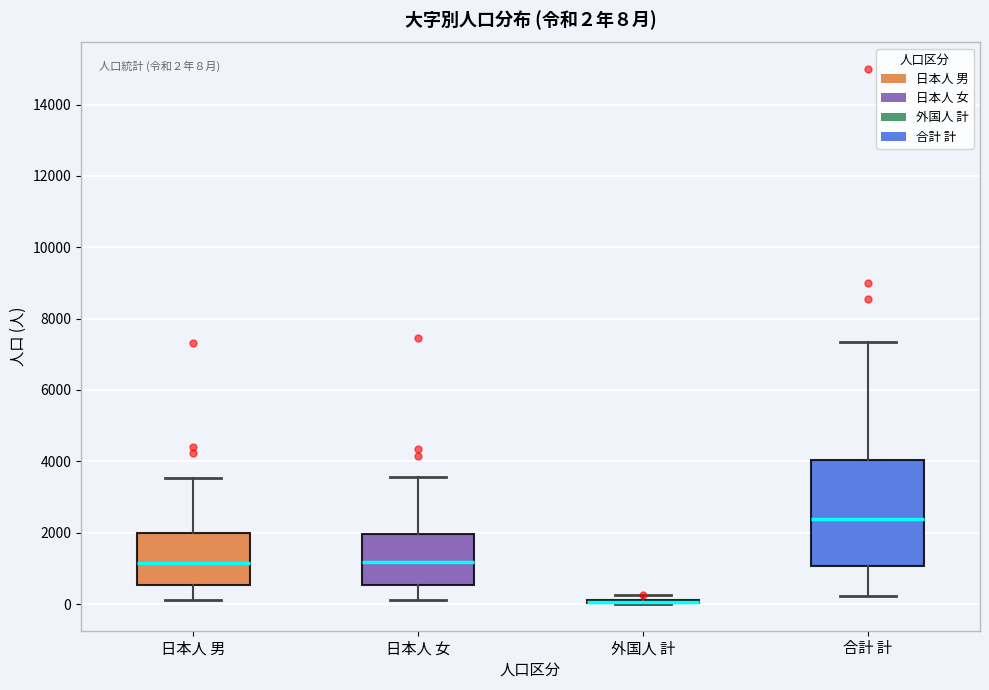

Which box is the tallest, from its lower edge to its upper edge?

合計 計